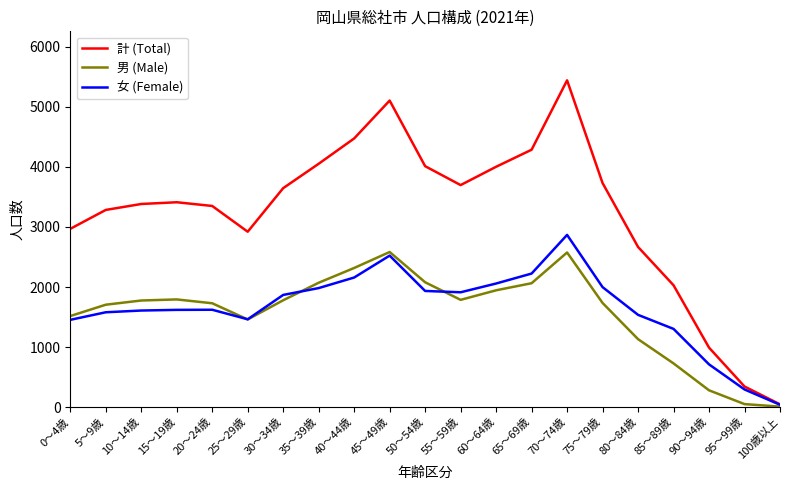

Rank the series by their maximum value, from highest to lowest.

計 (Total), 女 (Female), 男 (Male)